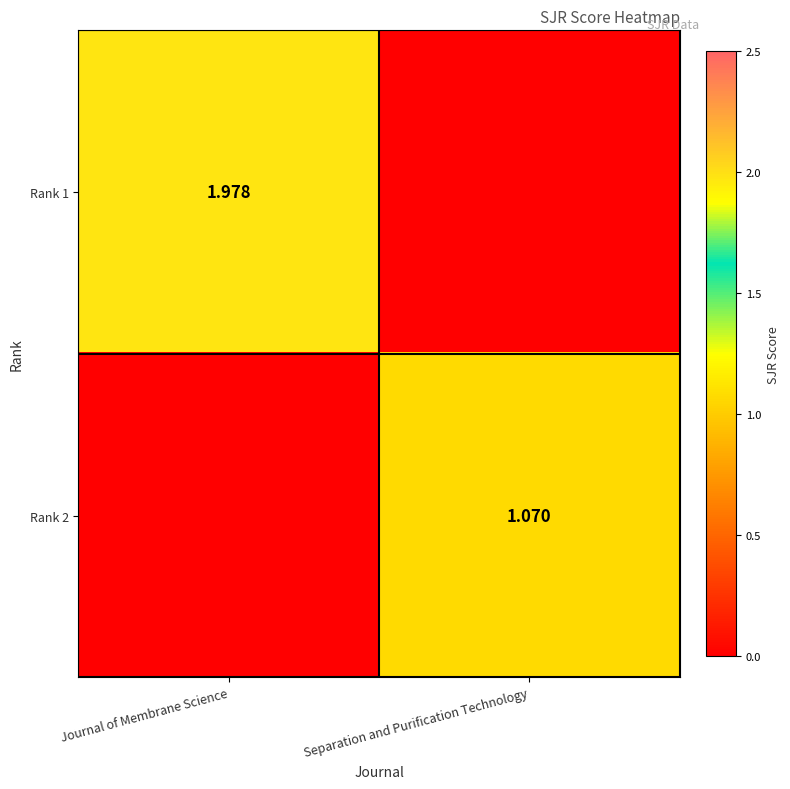

Is the value of Rank 1 at Journal of Membrane Science greater than the value of Rank 2 at Separation and Purification Technology?

Yes